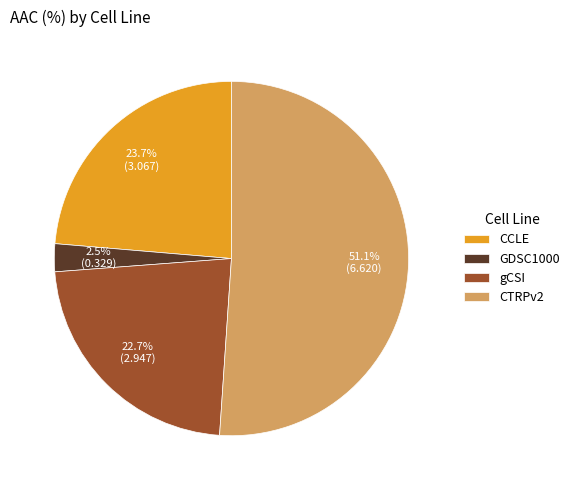

What is the largest slice in the pie chart?

CTRPv2